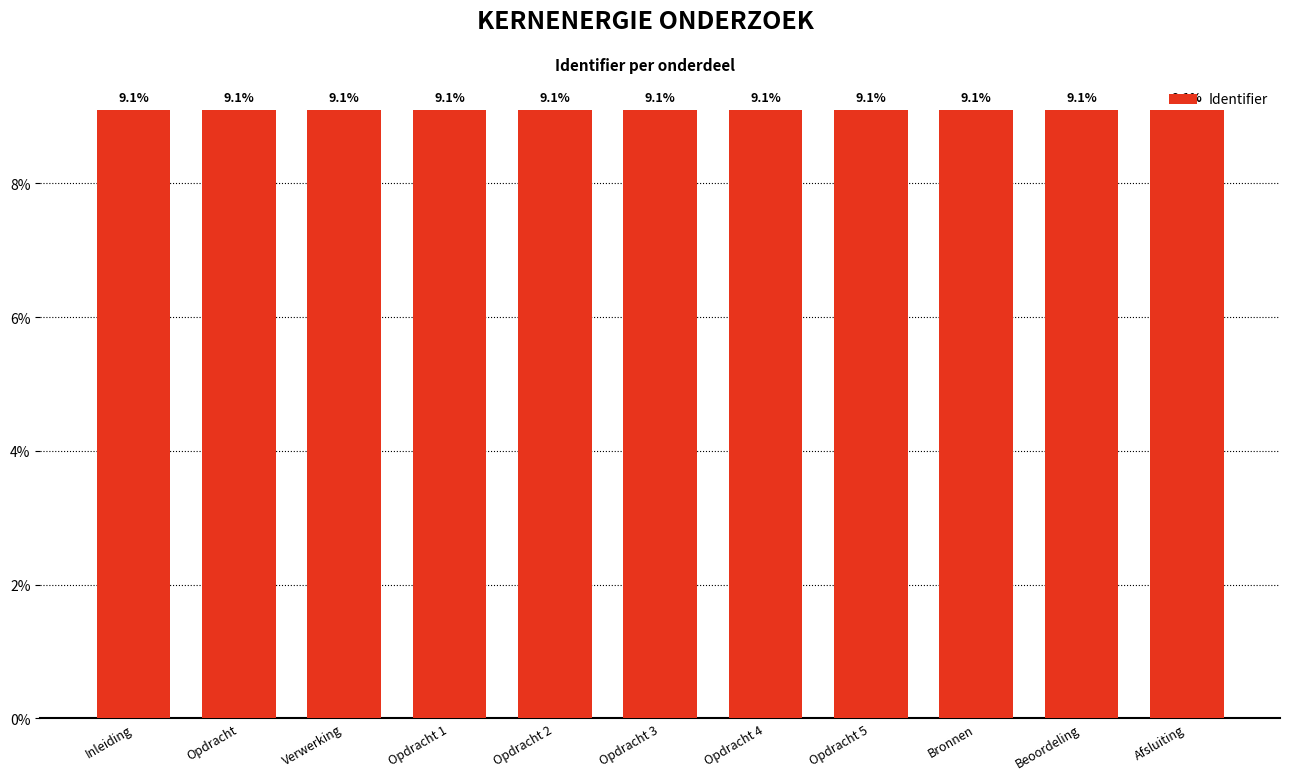

What is the label of the 7th bar from the right?

Opdracht 2